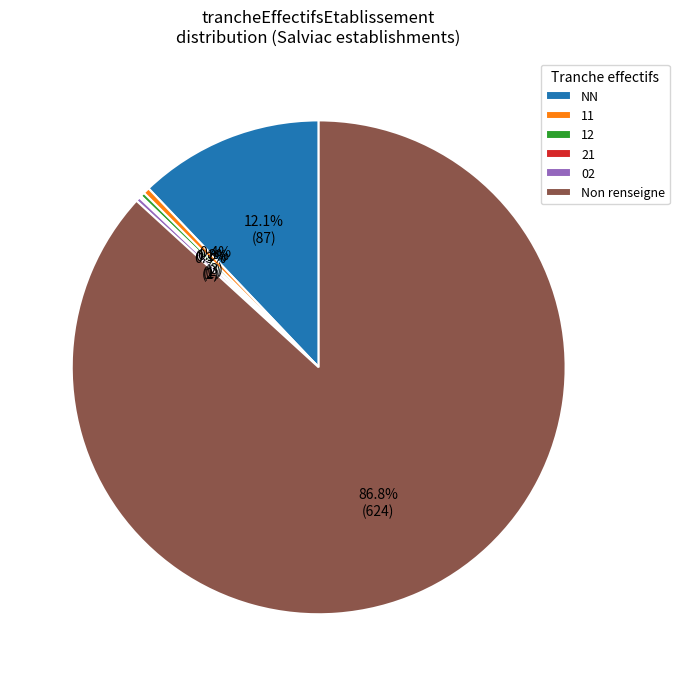

What percentage is NOT represented by 11?

99.6%